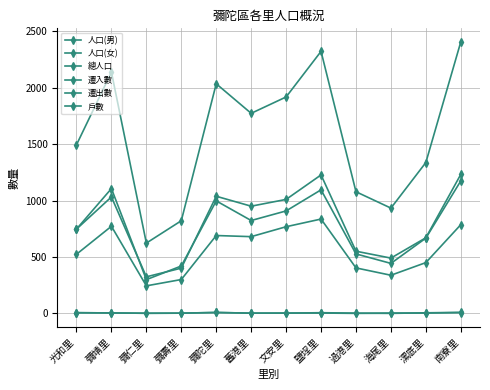

What is the average value of the 遷入數 series?

4